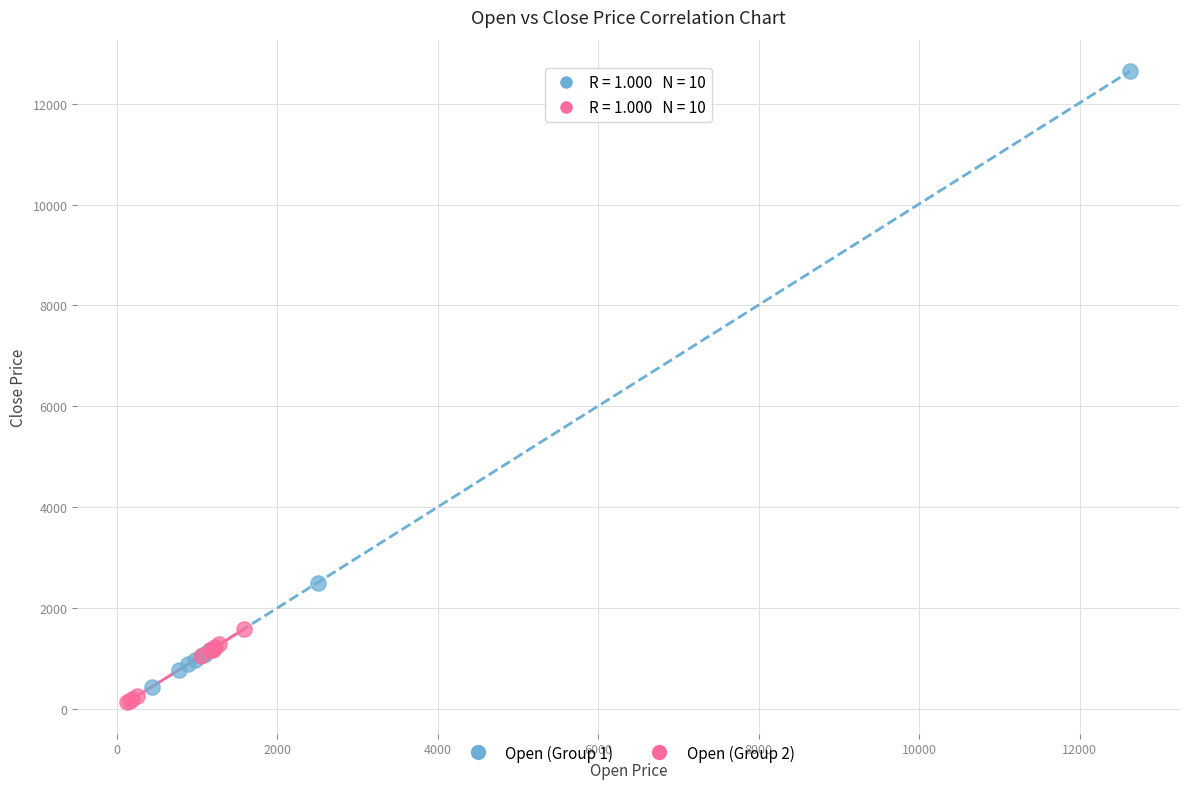

Which series has the widest spread of Y values?

Open (Group 1)